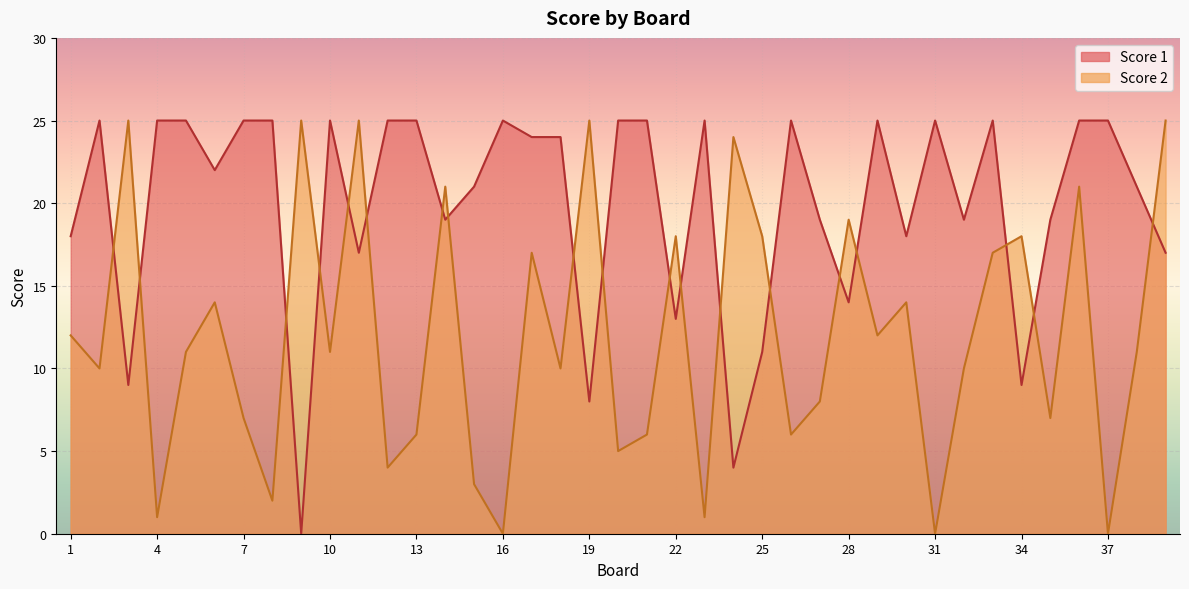

What is the total value across all series at 37?

25